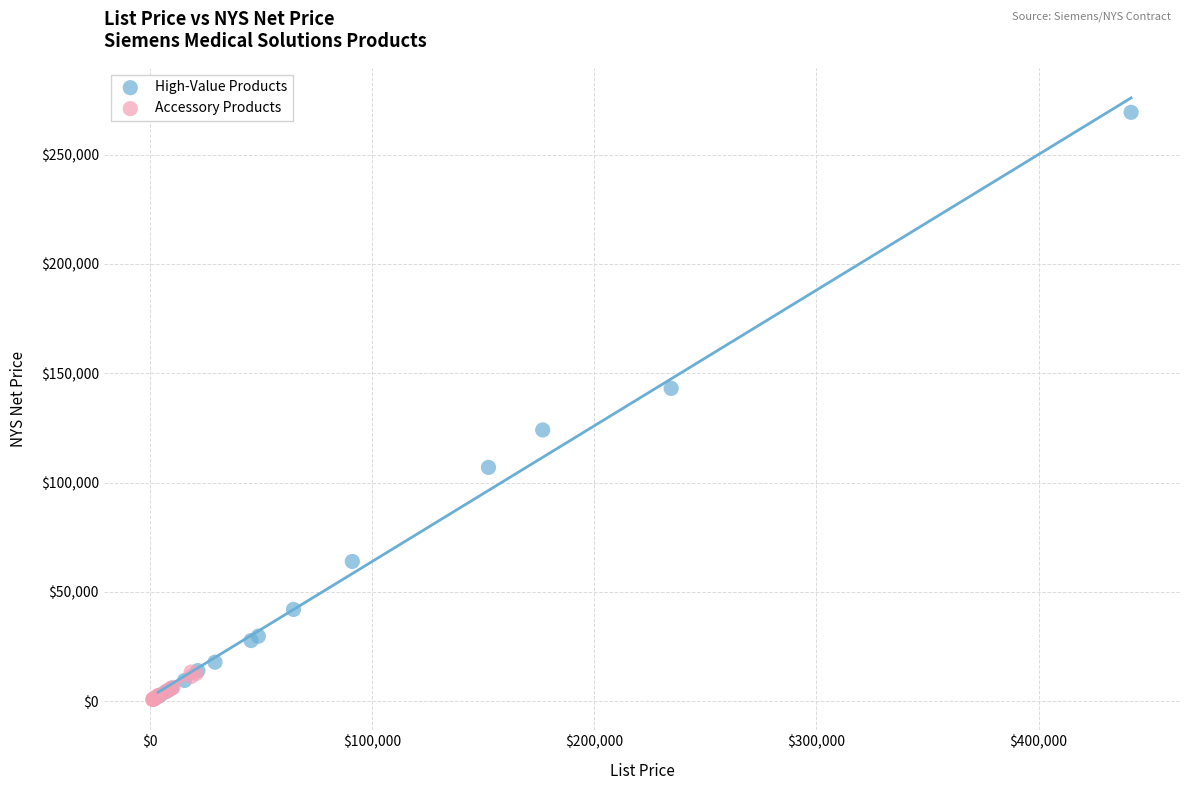

Which series has the widest spread of Y values?

High-Value Products